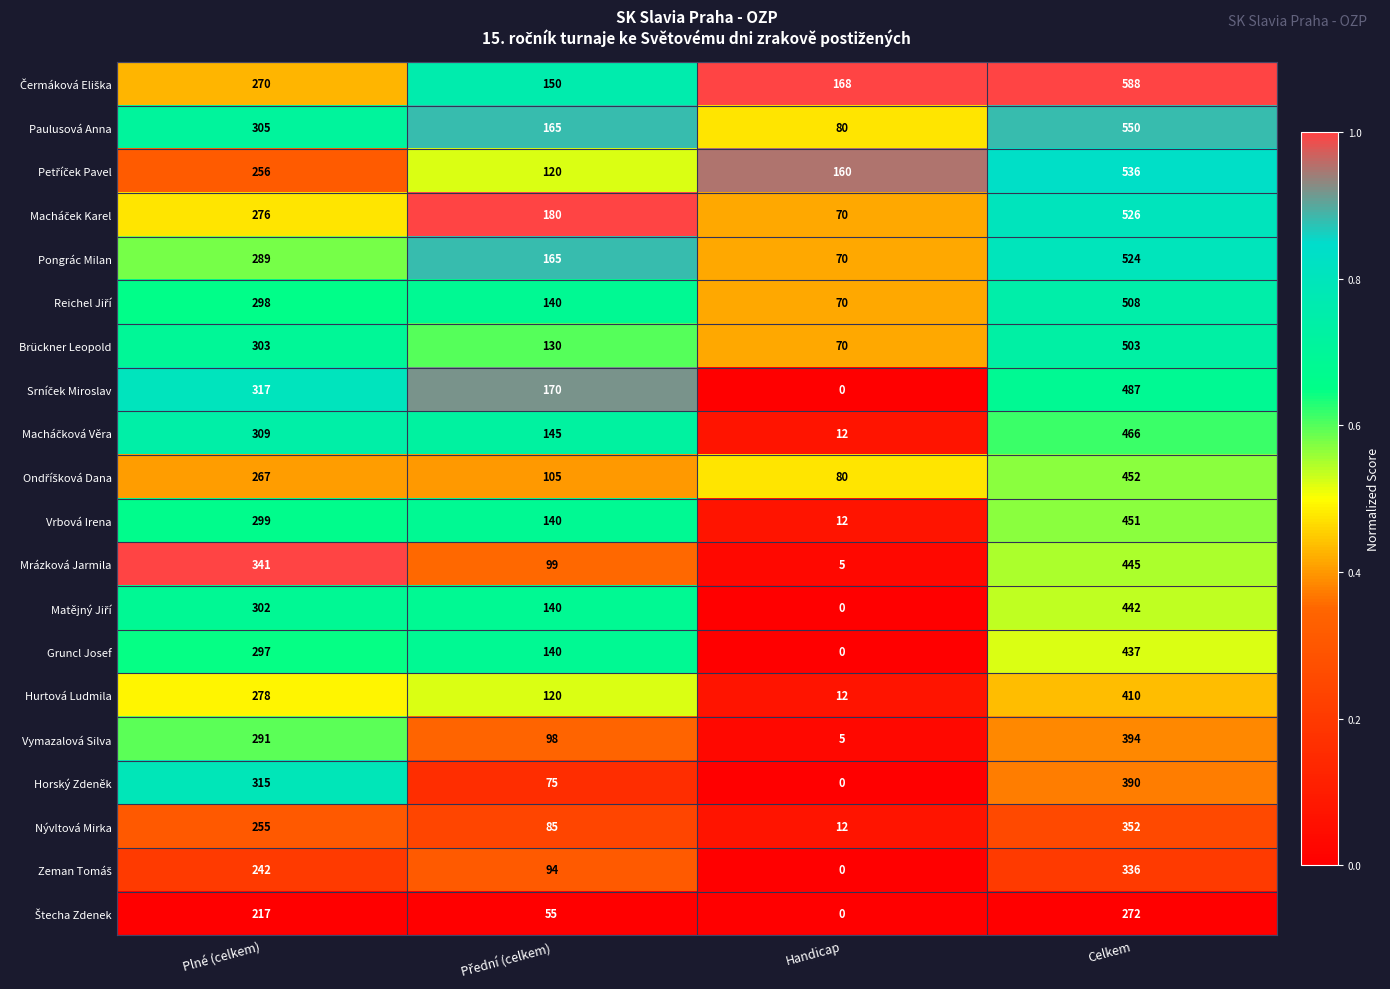

Between Plné (celkem) and Handicap, which series saw the biggest shift?

Mrázková Jarmila